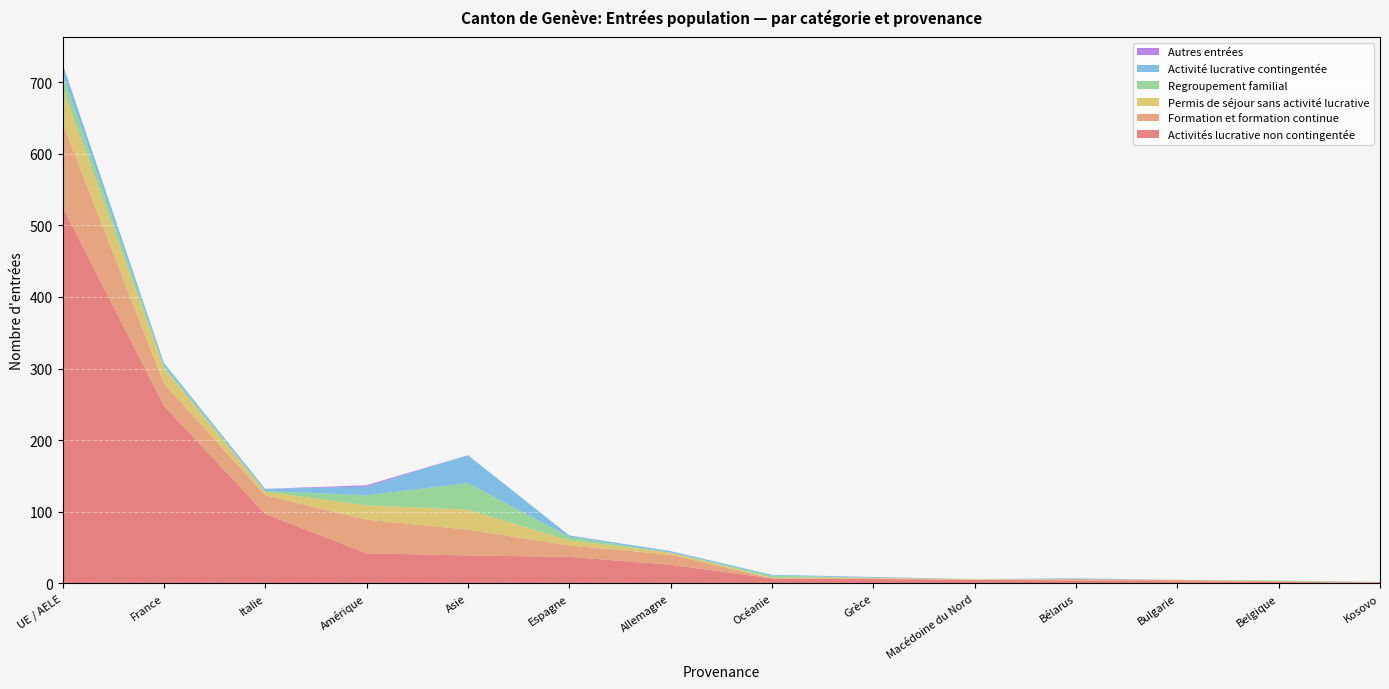

Reading right to left, extract all data points from this chart.

Activités lucrative non contingentée: Kosovo=1	Belgique=2	Bulgarie=3	Bélarus=4	Macédoine du Nord=5	Grèce=6	Océanie=7	Allemagne=26	Espagne=37	Asie=39	Amérique=42	Italie=97	France=248	UE / AELE=526
Formation et formation continue: Kosovo=1	Belgique=1	Bulgarie=2	Bélarus=2	Macédoine du Nord=0	Grèce=1	Océanie=0	Allemagne=14	Espagne=16	Asie=36	Amérique=47	Italie=26	France=31	UE / AELE=117
Permis de séjour sans activité lucrative: Kosovo=0	Belgique=0	Bulgarie=0	Bélarus=0	Macédoine du Nord=1	Grèce=1	Océanie=1	Allemagne=3	Espagne=7	Asie=28	Amérique=20	Italie=5	France=22	UE / AELE=49
Regroupement familial: Kosovo=0	Belgique=1	Bulgarie=0	Bélarus=0	Macédoine du Nord=0	Grèce=0	Océanie=3	Allemagne=0	Espagne=5	Asie=37	Amérique=14	Italie=1	France=3	UE / AELE=19
Activité lucrative contingentée: Kosovo=0	Belgique=0	Bulgarie=0	Bélarus=1	Macédoine du Nord=0	Grèce=1	Océanie=1	Allemagne=2	Espagne=2	Asie=39	Amérique=12	Italie=3	France=4	UE / AELE=15
Autres entrées: Kosovo=0	Belgique=0	Bulgarie=0	Bélarus=0	Macédoine du Nord=0	Grèce=0	Océanie=0	Allemagne=0	Espagne=0	Asie=0	Amérique=2	Italie=0	France=0	UE / AELE=0